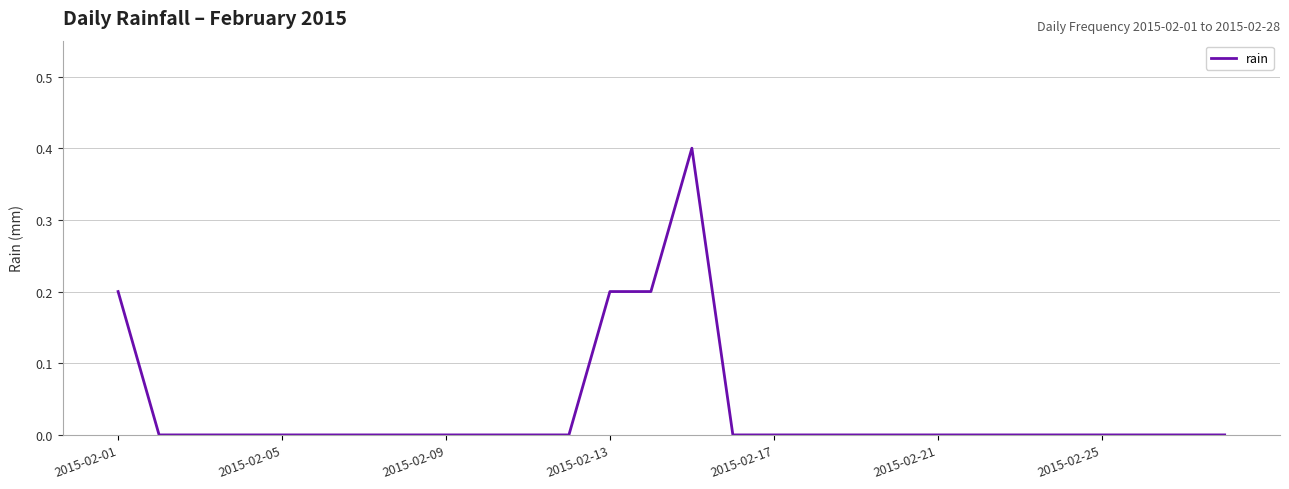

What is the greatest value displayed?

0.4